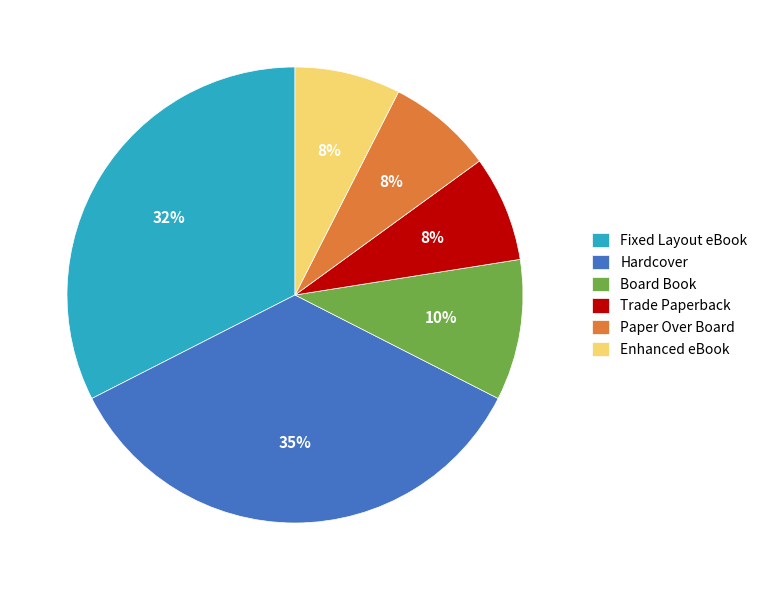

What percentage is the Paper Over Board slice, to the nearest percent?

8%